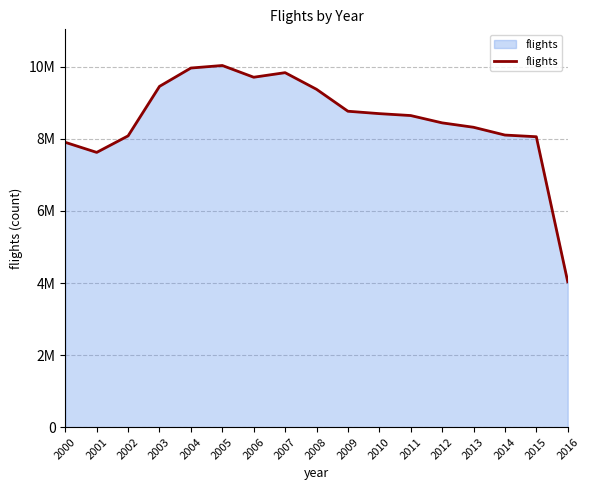

Reading right to left, extract all data points from this chart.

2016=4036068	2015=8061158	2014=8107802	2013=8323938	2012=8446200	2011=8649087	2010=8702365	2009=8768938	2008=9378227	2007=9839578	2006=9712750	2005=10038373	2004=9968047	2003=9458818	2002=8085083	2001=7626312	2000=7905617